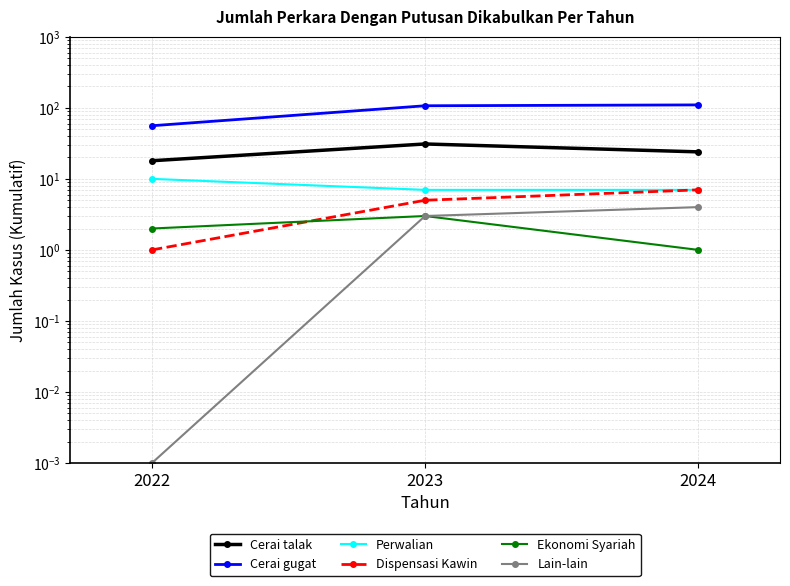

Reading left to right, extract all data points from this chart.

Cerai talak: 18.0	31.0	24.0
Cerai gugat: 56.0	107.0	110.0
Perwalian: 10.0	7.0	7.0
Dispensasi Kawin: 1.0	5.0	7.0
Ekonomi Syariah: 2.0	3.0	1.0
Lain-lain: 0.0	3.0	4.0